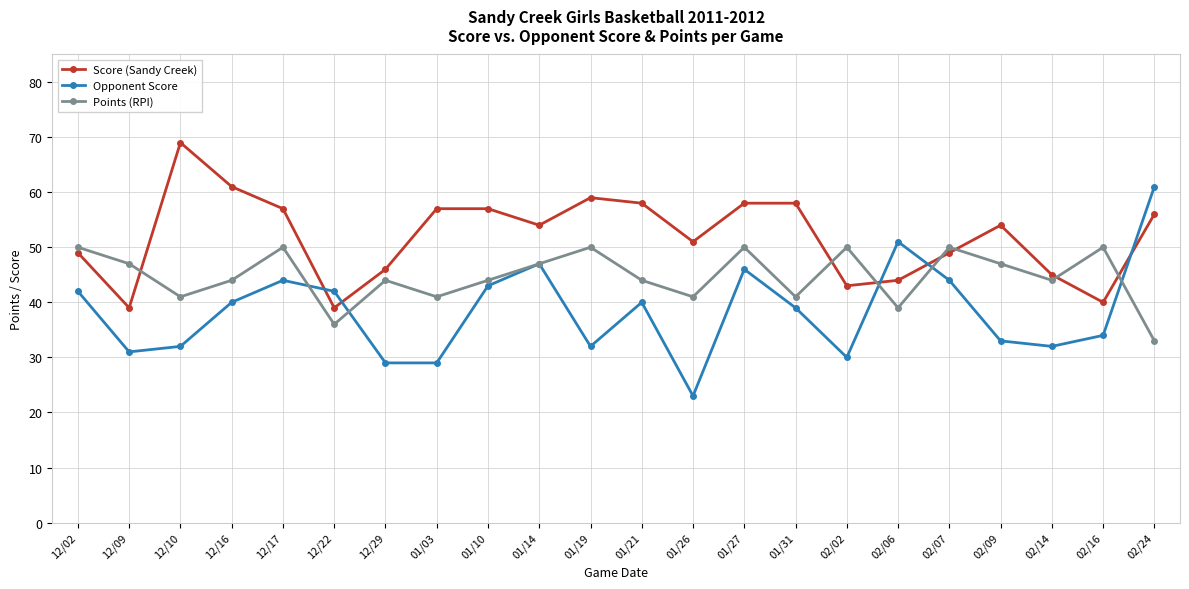

List the series in order of their overall mean, lowest first.

Opponent Score, Points (RPI), Score (Sandy Creek)